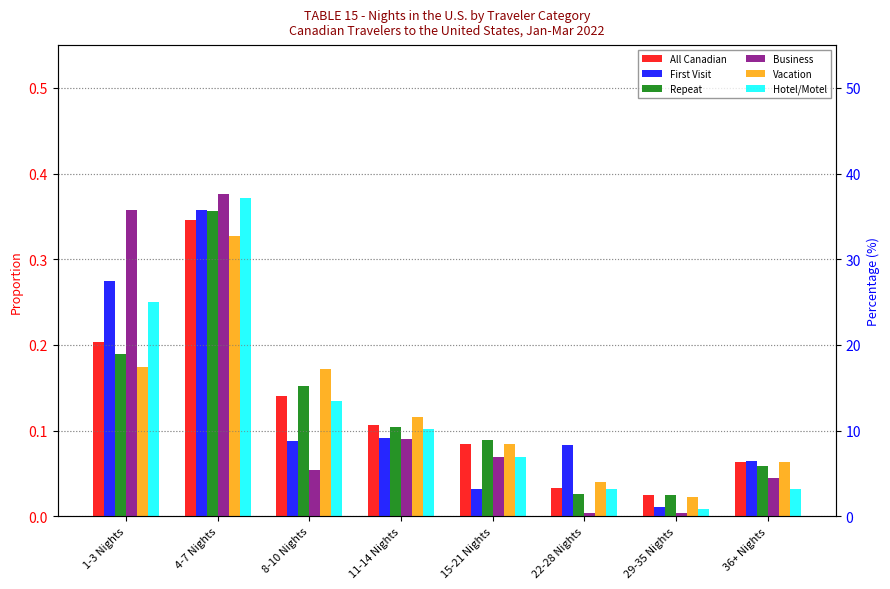

How many bars are there in each group?

6